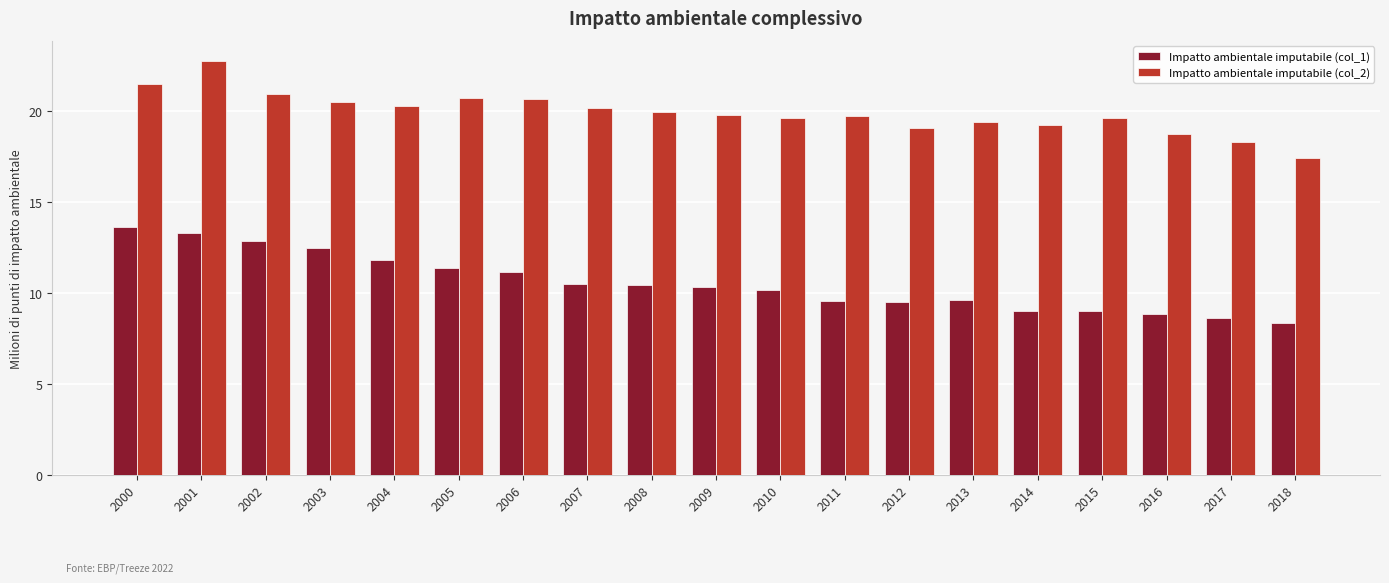

Count the number of data series in this chart.

2